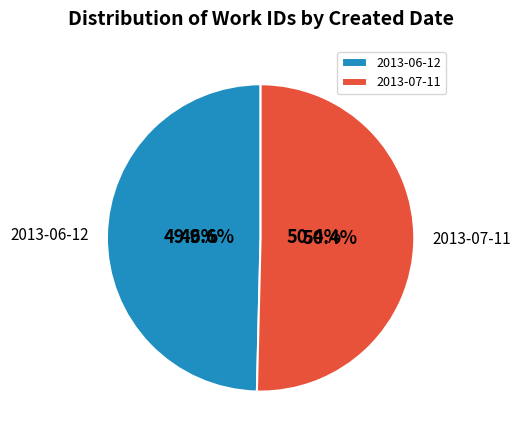

What is the change in value from 2013-06-12 to 2013-07-11?

+114